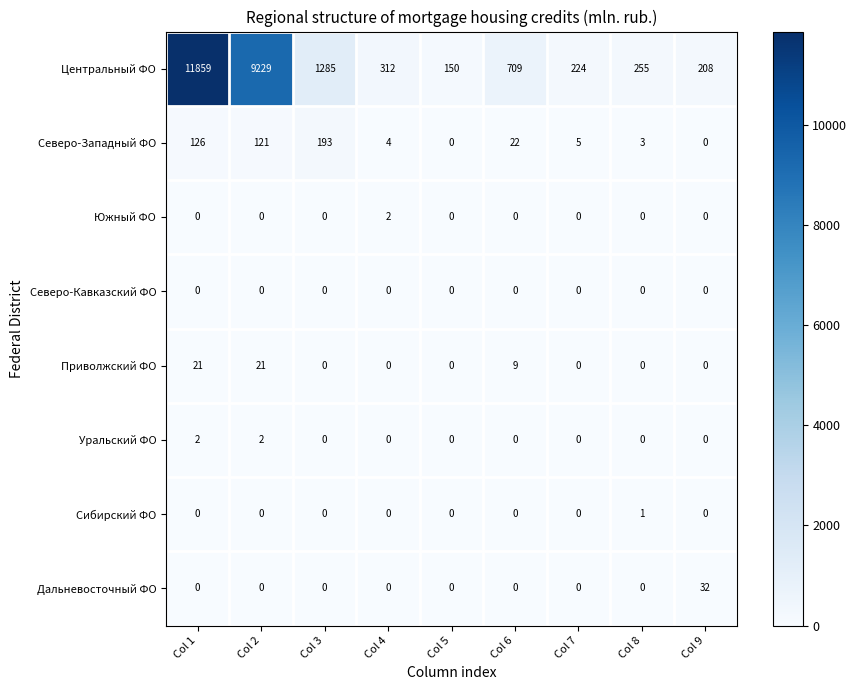

Where is Центральный ФО nearest to the value 6004?

Col 2